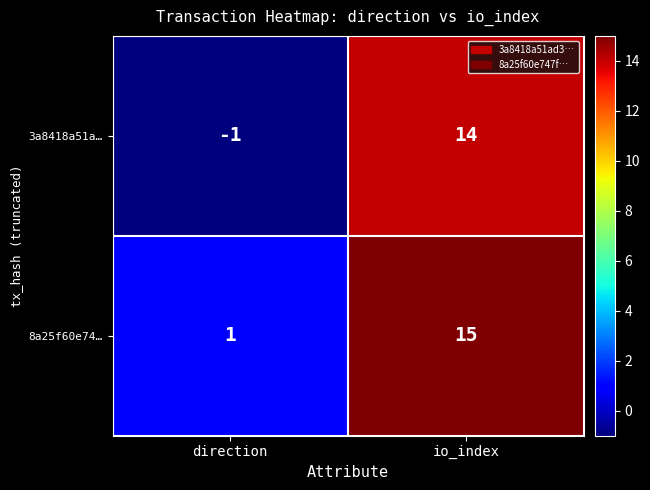

What is the spread (max minus min) of values at direction?

2